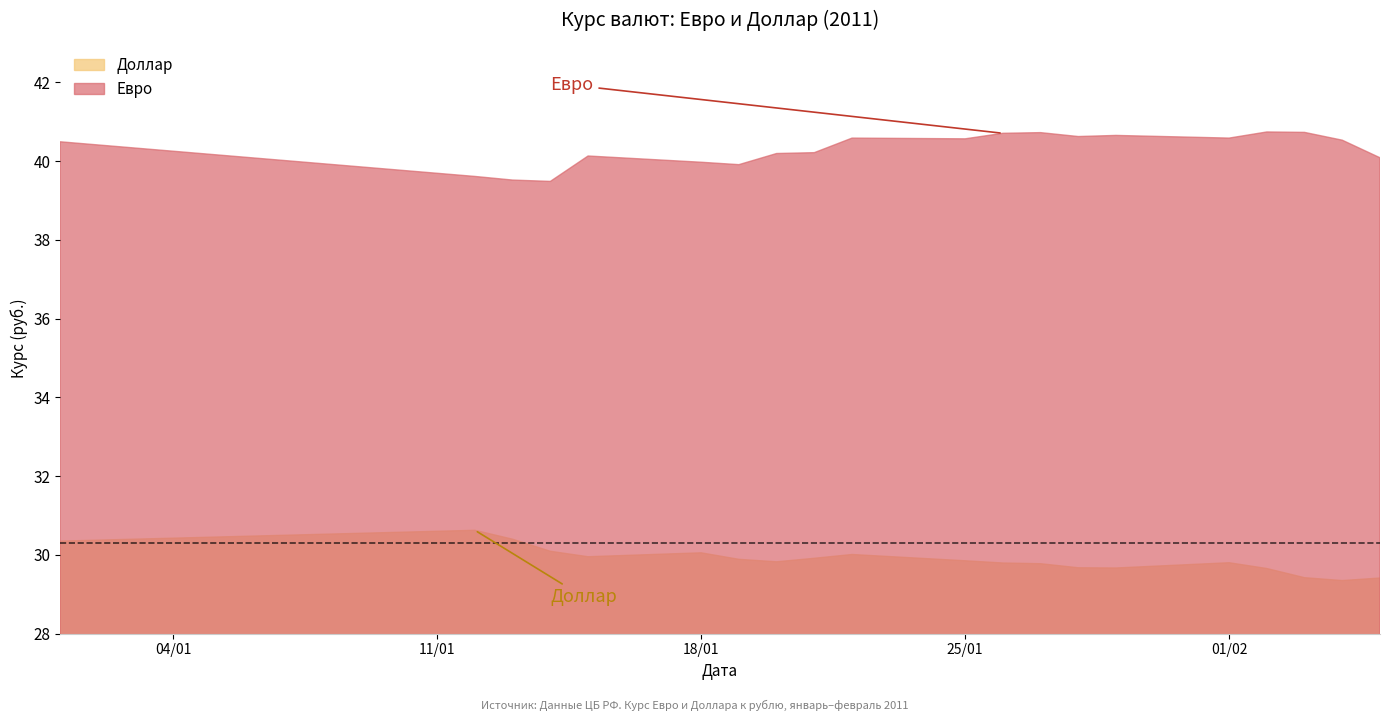

True or false: Евро and Доллар cross at least once.

False